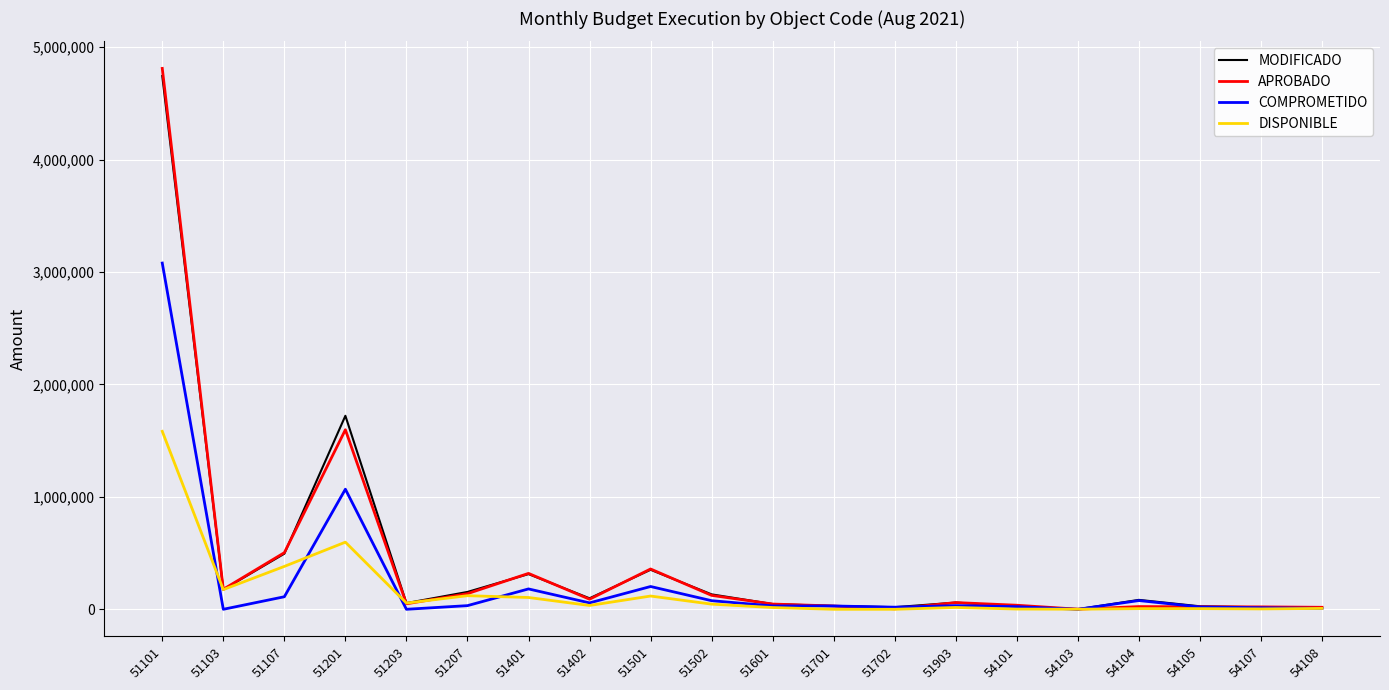

Is this an area chart (filled region under the line)?

No